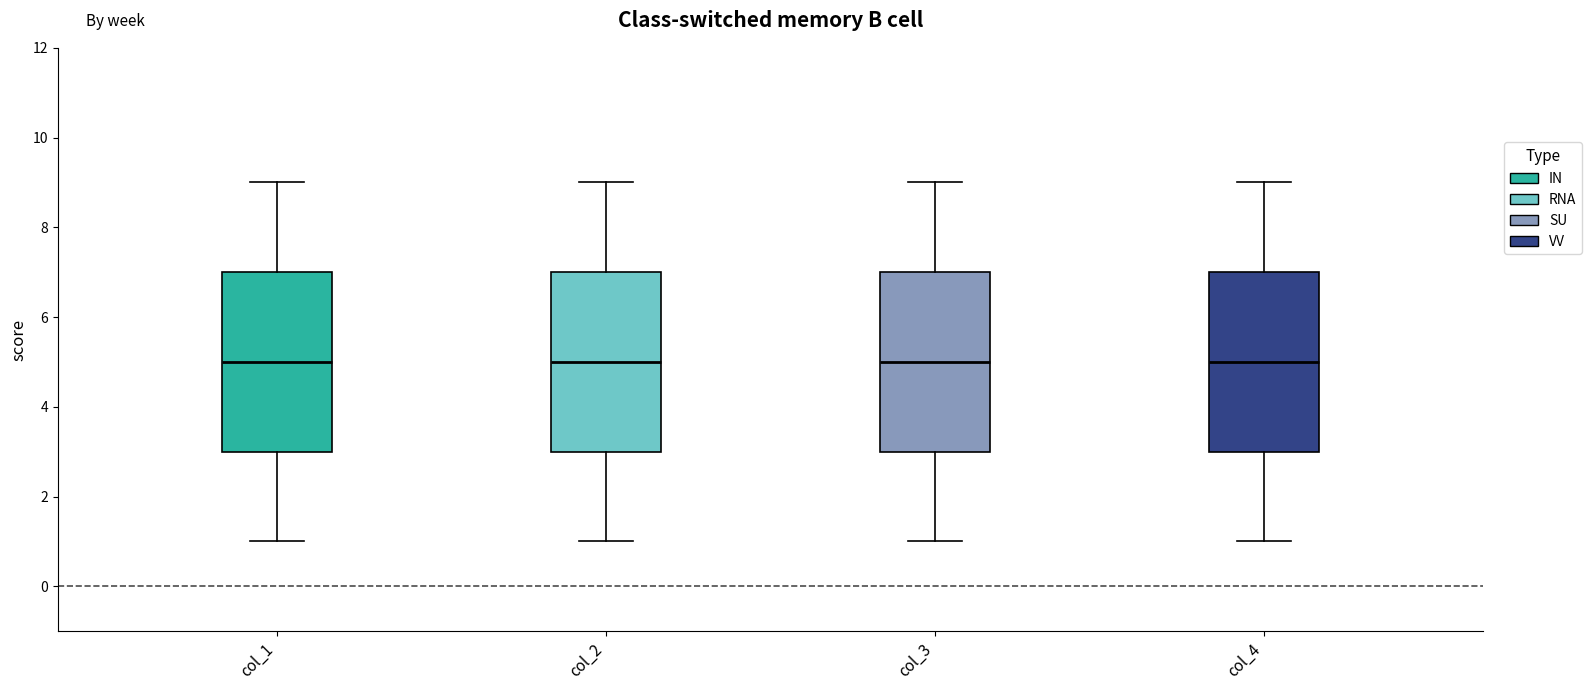

Reading left to right, read every box against the y-axis: the position of its median line, the range the box covers, and the ends of its whiskers. The values are not printed on the chart, so give them approximately, as read against the axis.

col_1: median 5, box 3 to 7, whiskers 1 to 9
col_2: median 5, box 3 to 7, whiskers 1 to 9
col_3: median 5, box 3 to 7, whiskers 1 to 9
col_4: median 5, box 3 to 7, whiskers 1 to 9